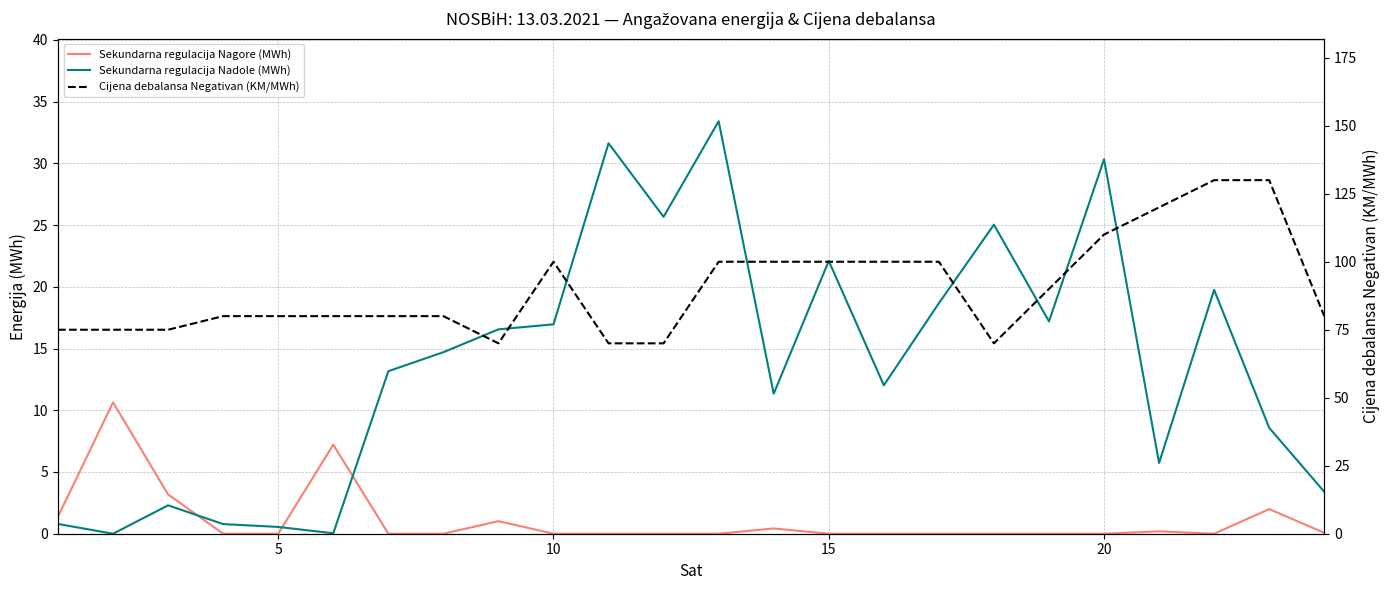

What is the spread (max minus min) of values at 15?

80.0